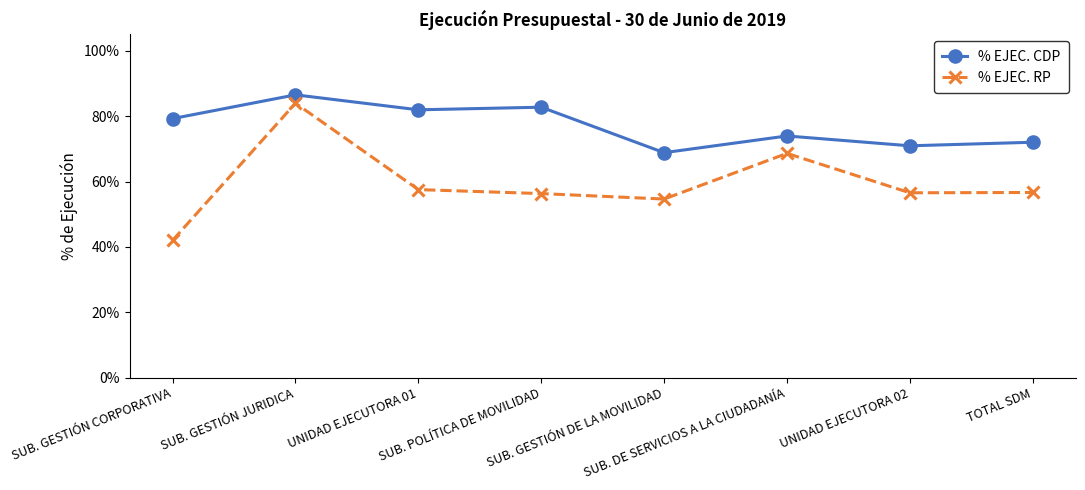

In % EJEC. RP, how many points are lower than both neighbors (excluding endpoints)?

2